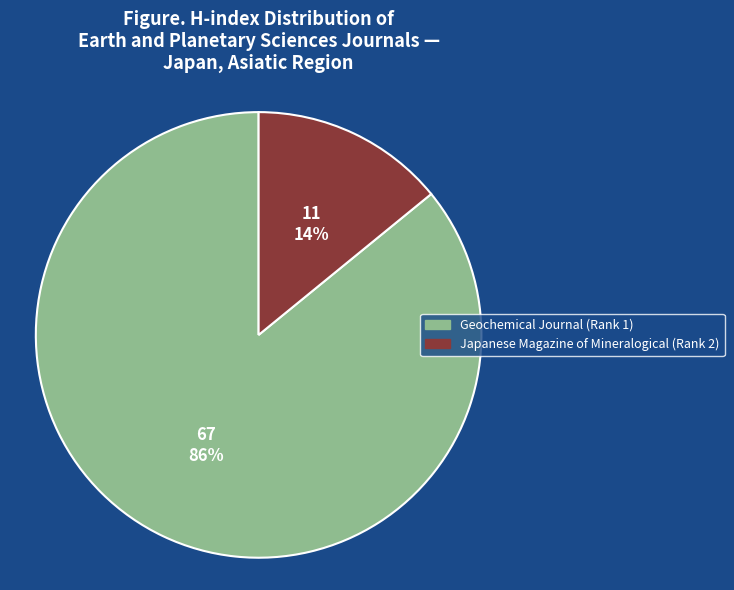

Which has a higher value, Geochemical Journal (Rank 1) or Japanese Magazine of Mineralogical (Rank 2)?

Geochemical Journal (Rank 1)